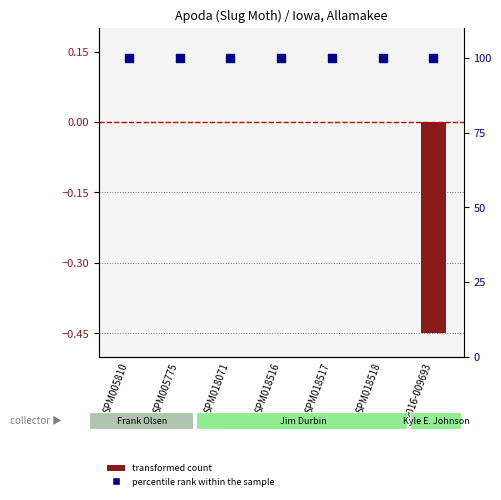

Is the value of transformed count at SPM018071 greater than the value of percentile rank within the sample at SPM005810?

No